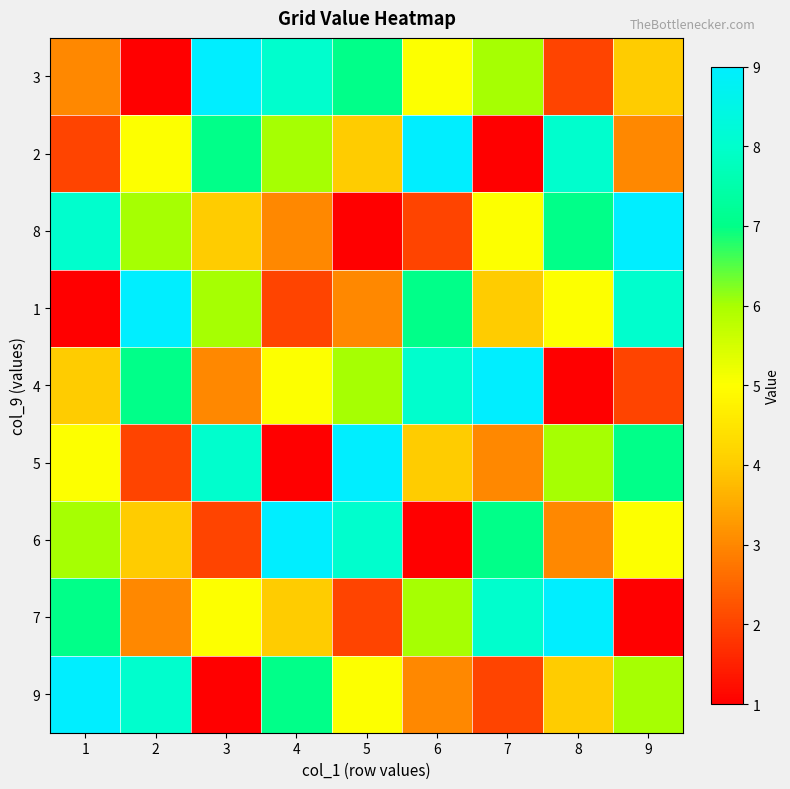

What is the maximum value shown in the chart?

9